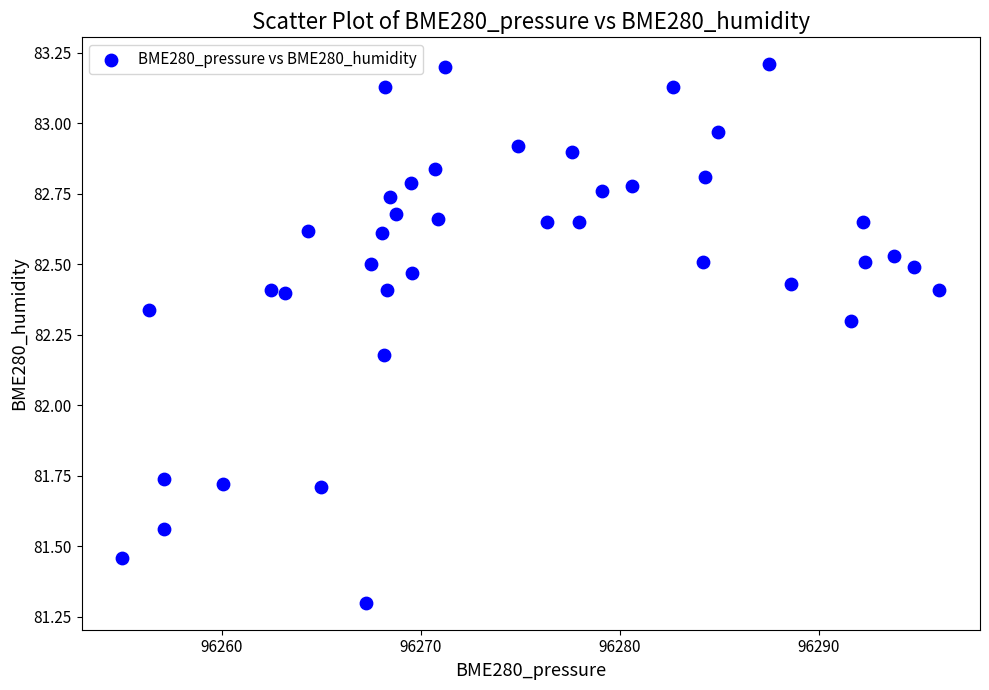

What Y value in the scatter plot is closest to 82?

82.2